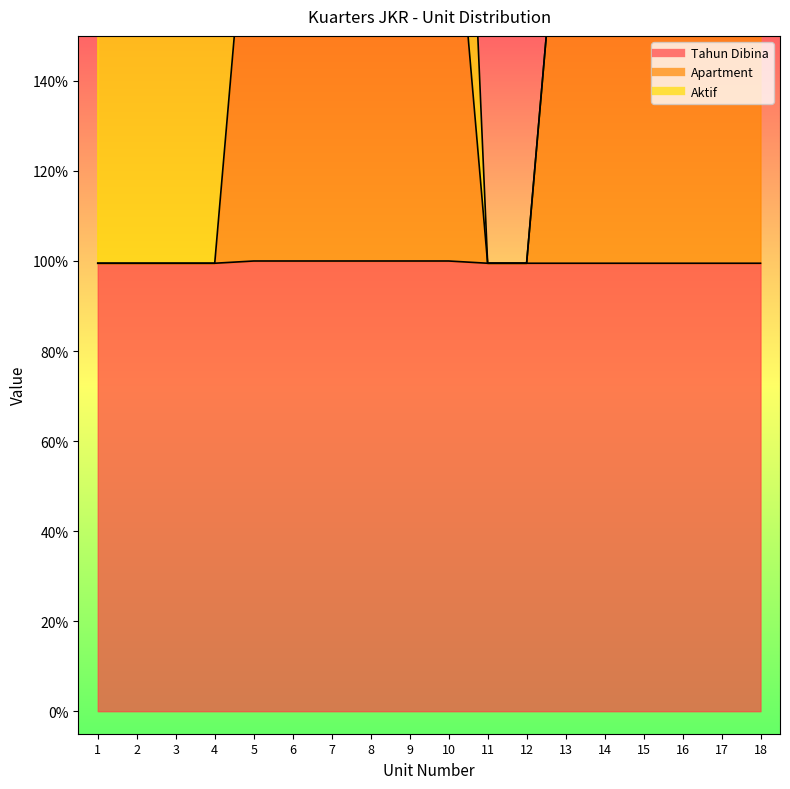

True or false: Tahun Dibina has more than 1 interior local peaks.

False